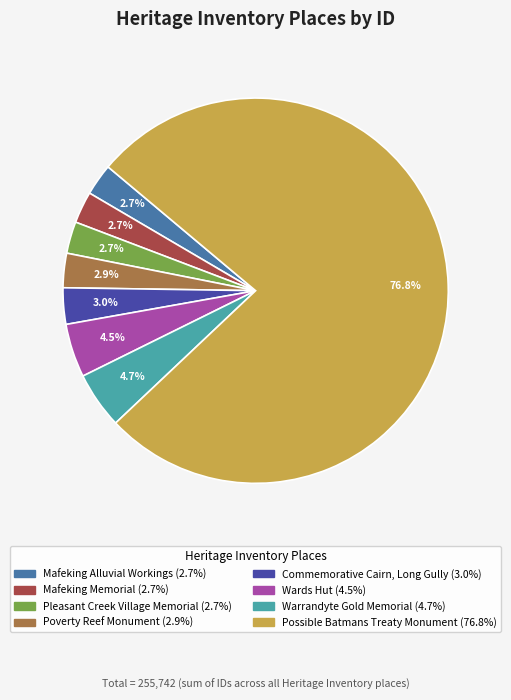

Is there a majority slice in this chart?

Yes